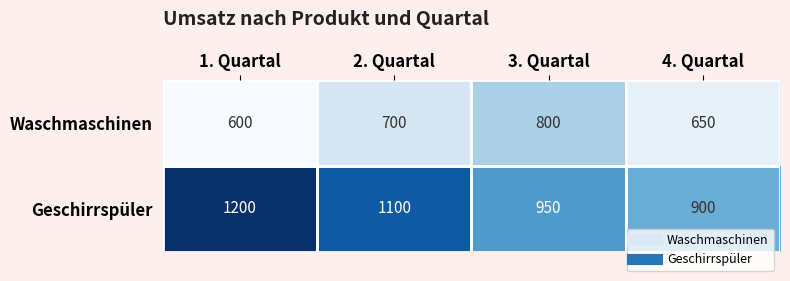

Is it true that Waschmaschinen equals 967 at 1. Quartal?

False